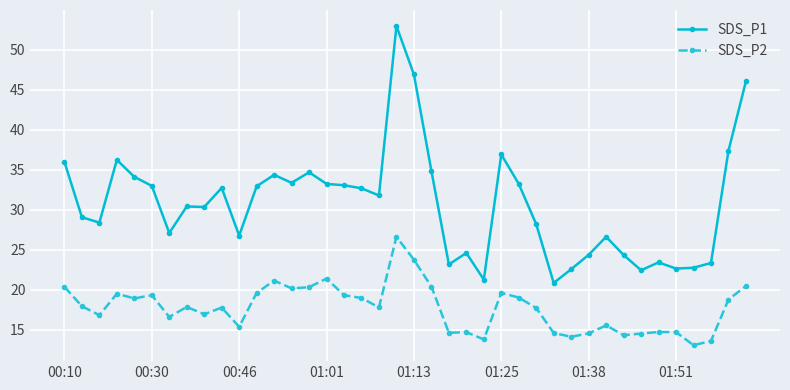

True or false: SDS_P1 and SDS_P2 cross at least once.

False